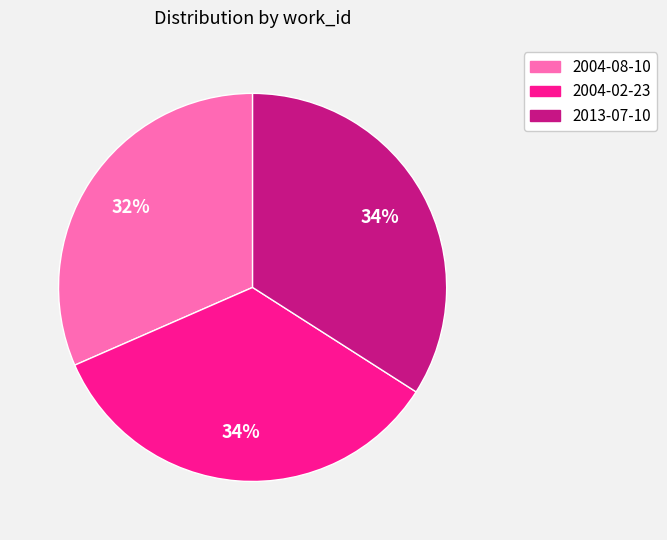

To the nearest percent, what is the average slice percentage?

33%